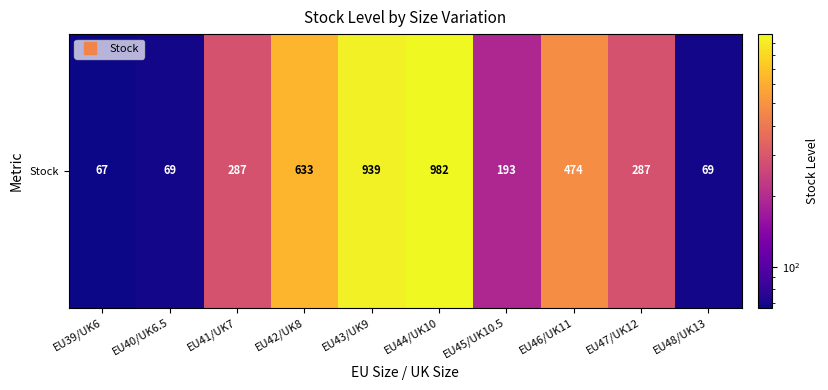

Rank the categories by value from highest to lowest.

EU44/UK10, EU43/UK9, EU42/UK8, EU46/UK11, EU41/UK7, EU47/UK12, EU45/UK10.5, EU40/UK6.5, EU48/UK13, EU39/UK6